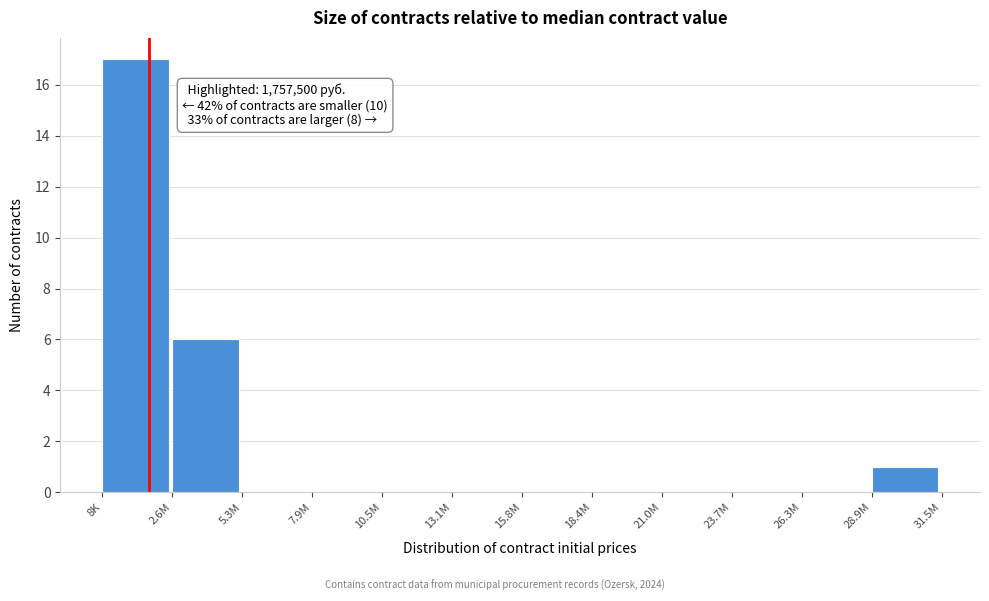

Reading left to right, transcribe all the data shown in this chart.

8K=17	2.6M=6	5.3M=0	7.9M=0	10.5M=0	13.1M=0	15.8M=0	18.4M=0	21.0M=0	23.7M=0	26.3M=0	28.9M=1